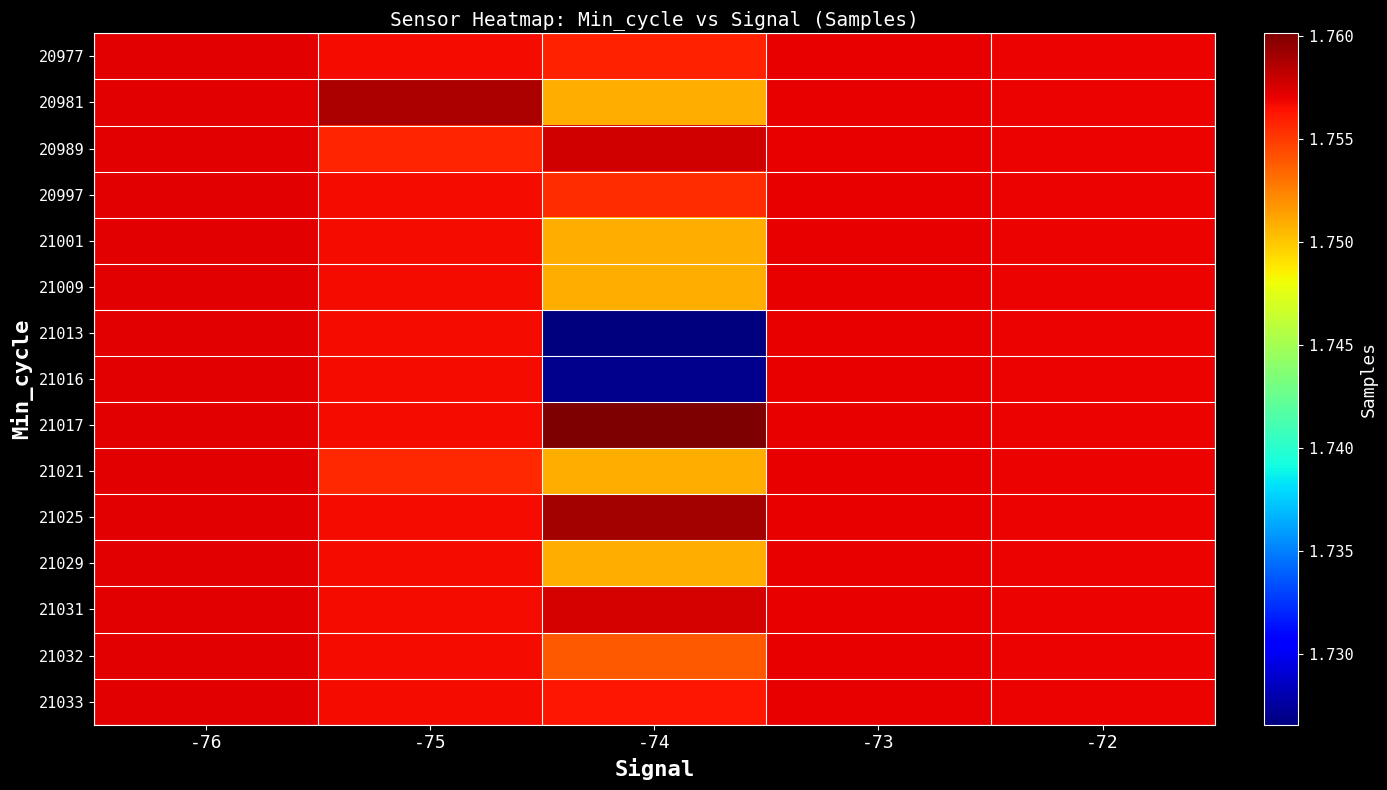

Rank the series by their maximum value, from highest to lowest.

21017, 21025, 20981, 20989, 21031, 20977, 20997, 21001, 21009, 21013, 21016, 21021, 21029, 21032, 21033